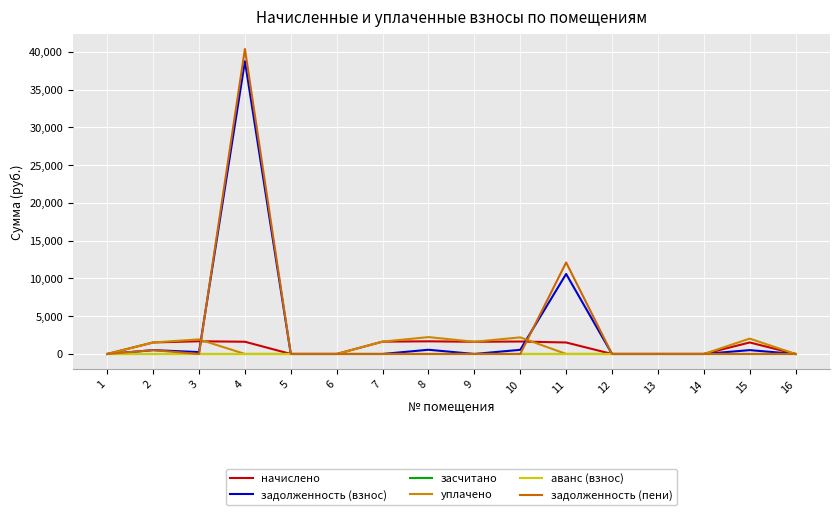

Which series has the widest spread of values?

задолженность (пени)